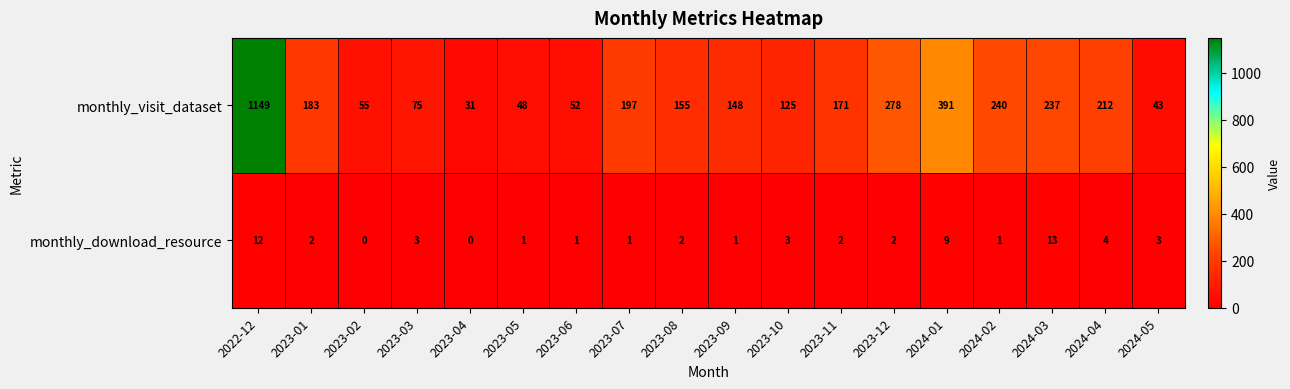

Which label corresponds to the largest value in the chart?

2022-12